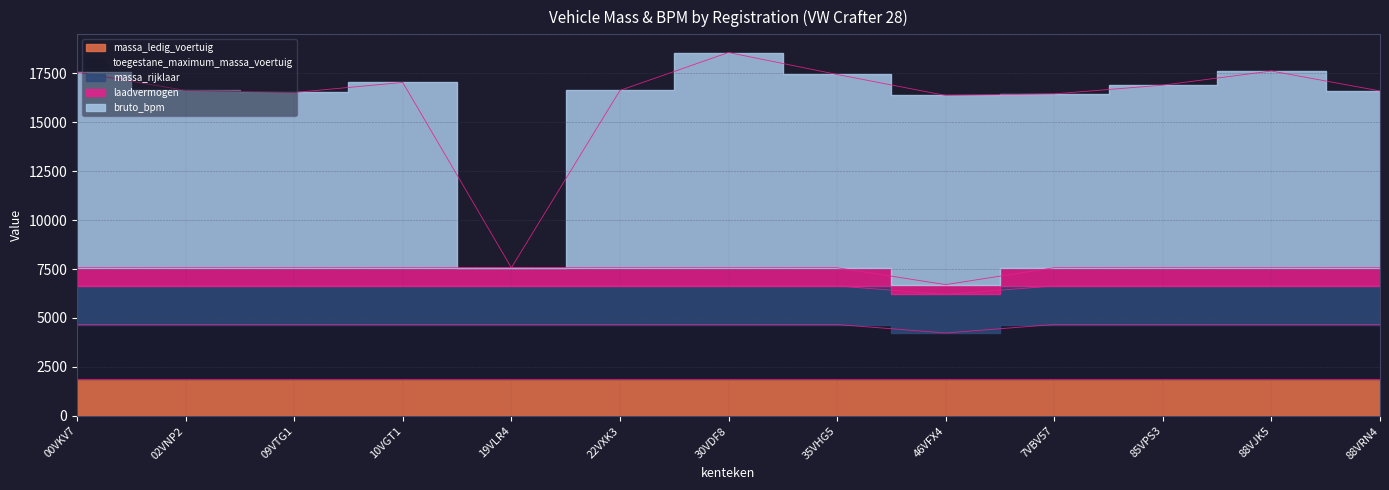

At how many categories does at least one series exceed 8095?

12